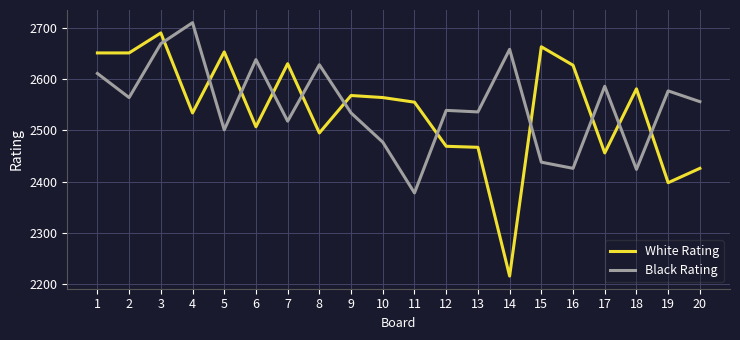

Rank the series by their maximum value, from lowest to highest.

White Rating, Black Rating